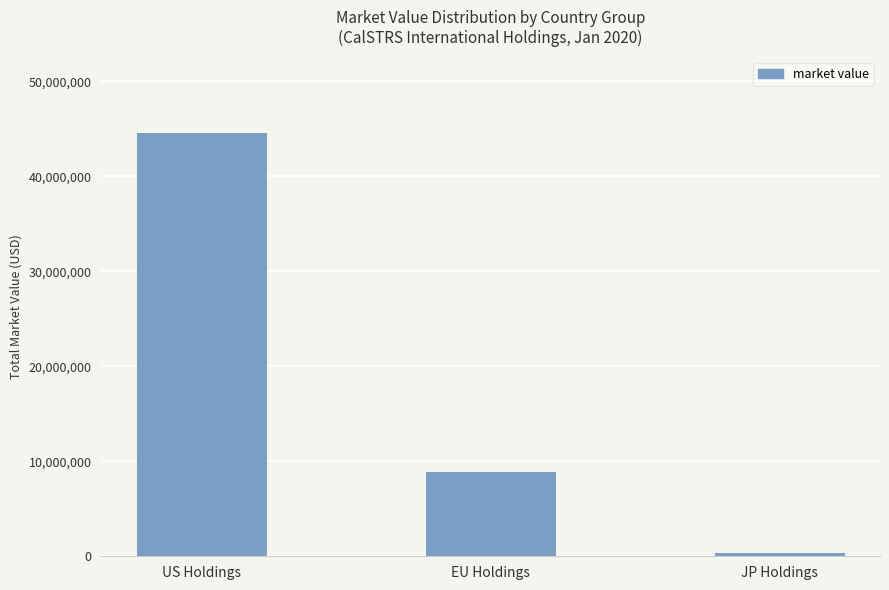

Between US Holdings and JP Holdings, which is larger?

US Holdings